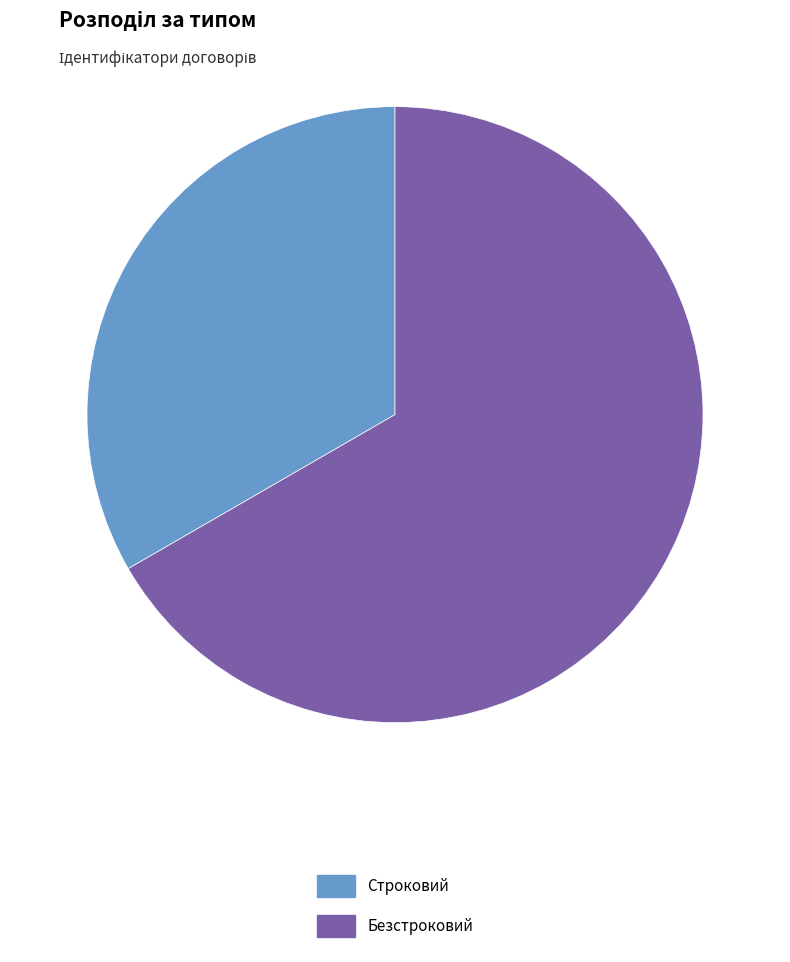

Does Строковий represent more than half of the total?

No